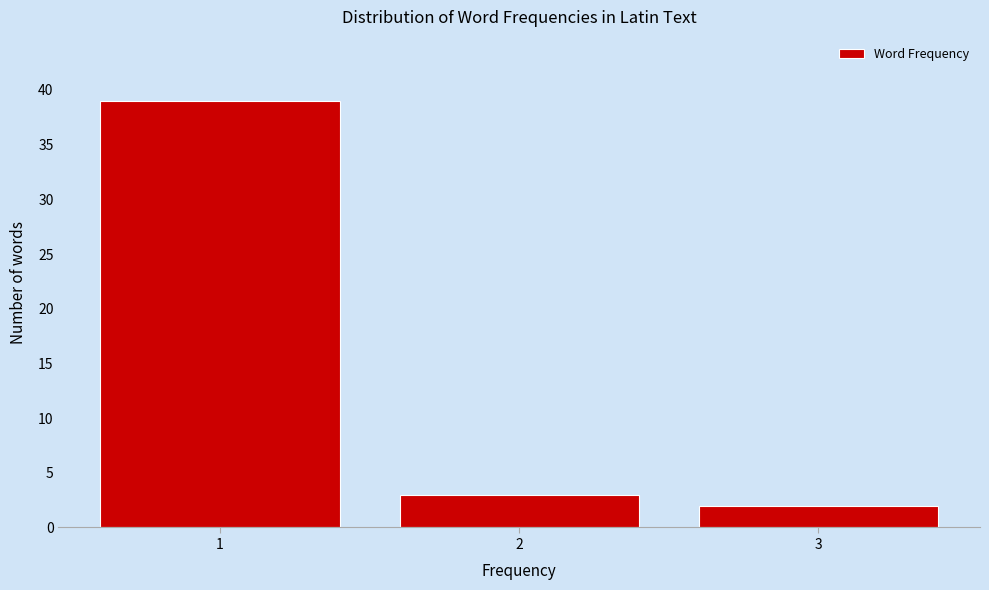

Reading right to left, list all the values displayed in this chart.

2	3	39